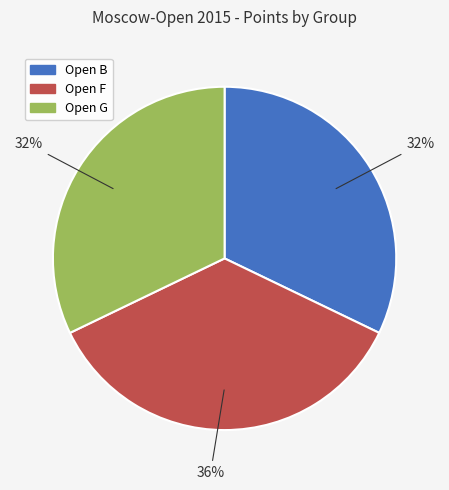

The Open G slice represents 26% of the pie. True or false?

False